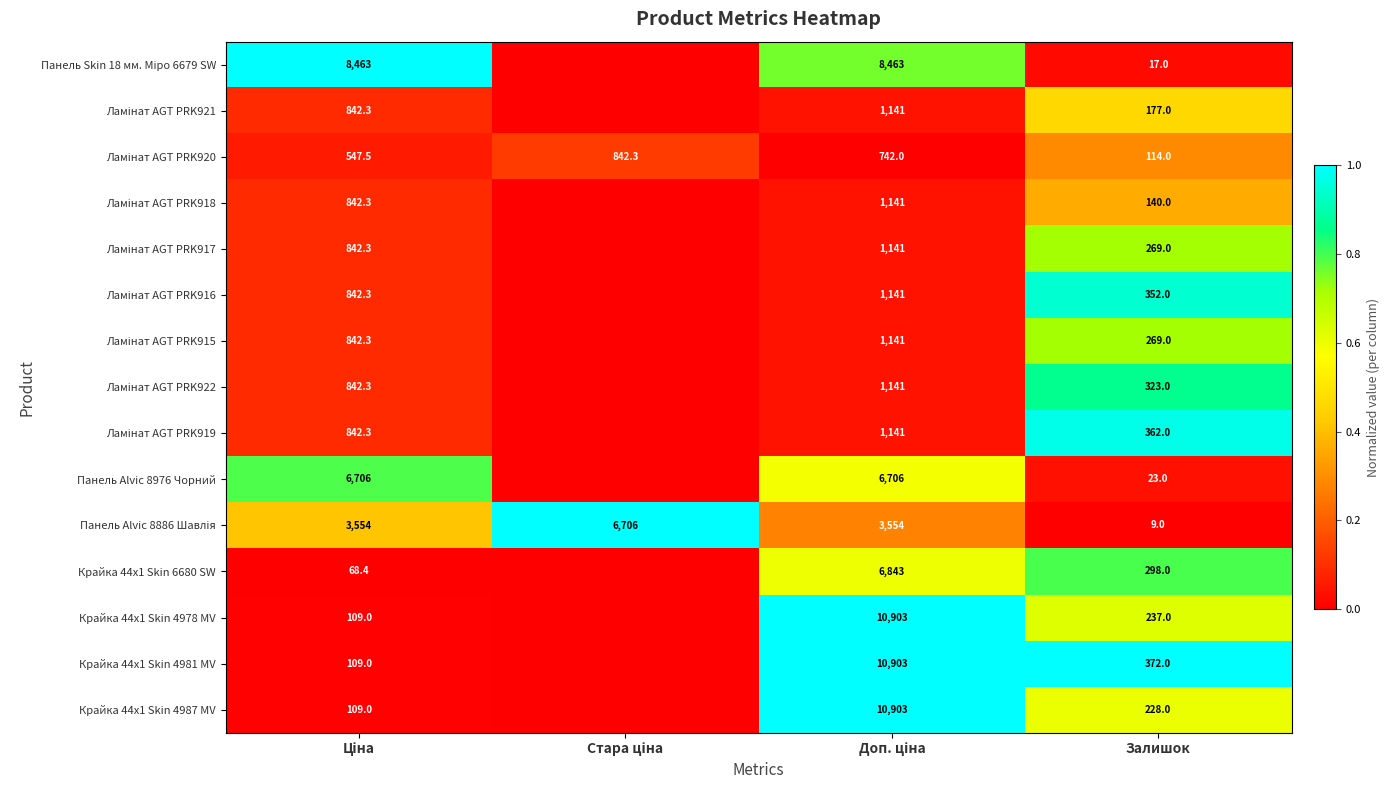

What is the spread (max minus min) of values at Залишок?

363.0